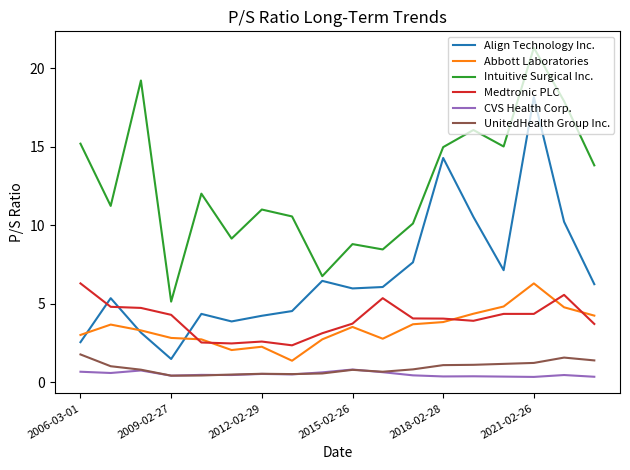

Which series has the largest range (max minus min)?

Align Technology Inc.